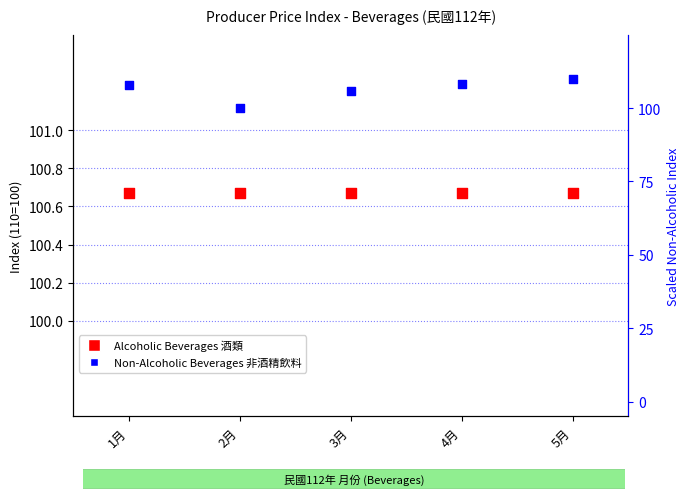

What is the total value across all series at 2月?

200.7